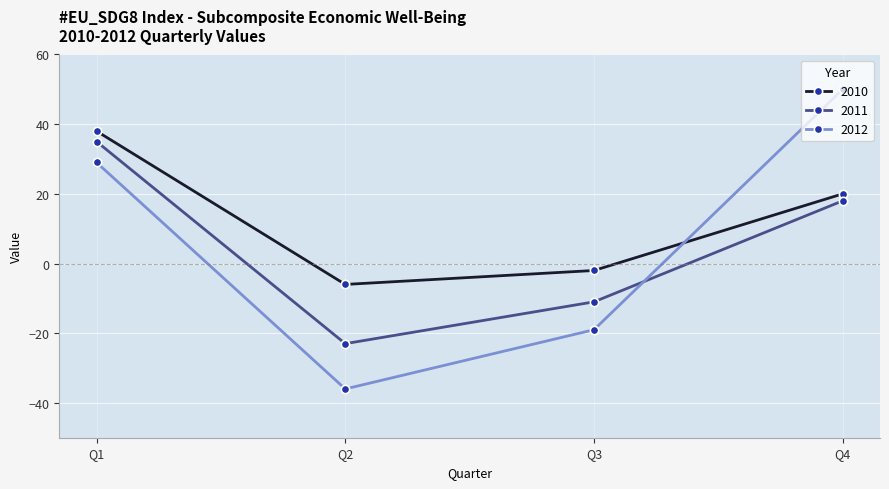

What is the sum of all 2010 values?

50